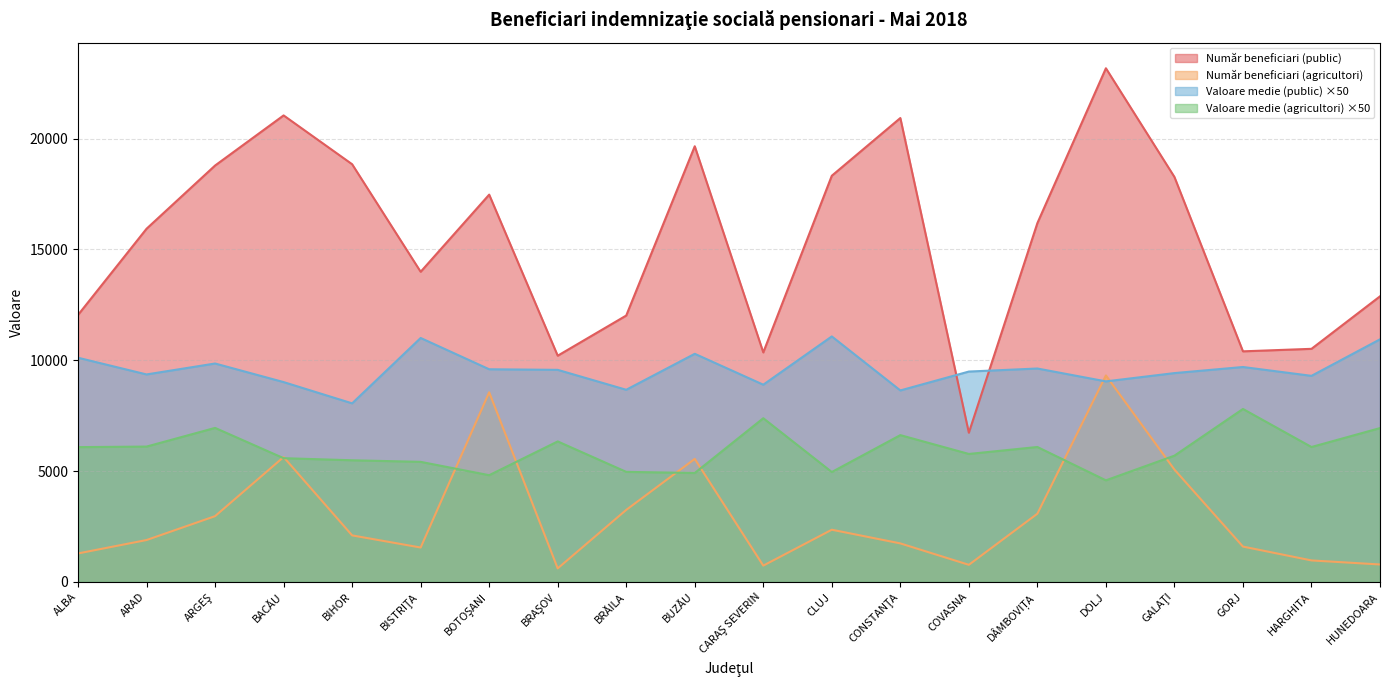

Which label corresponds to the largest value in the chart?

DOLJ